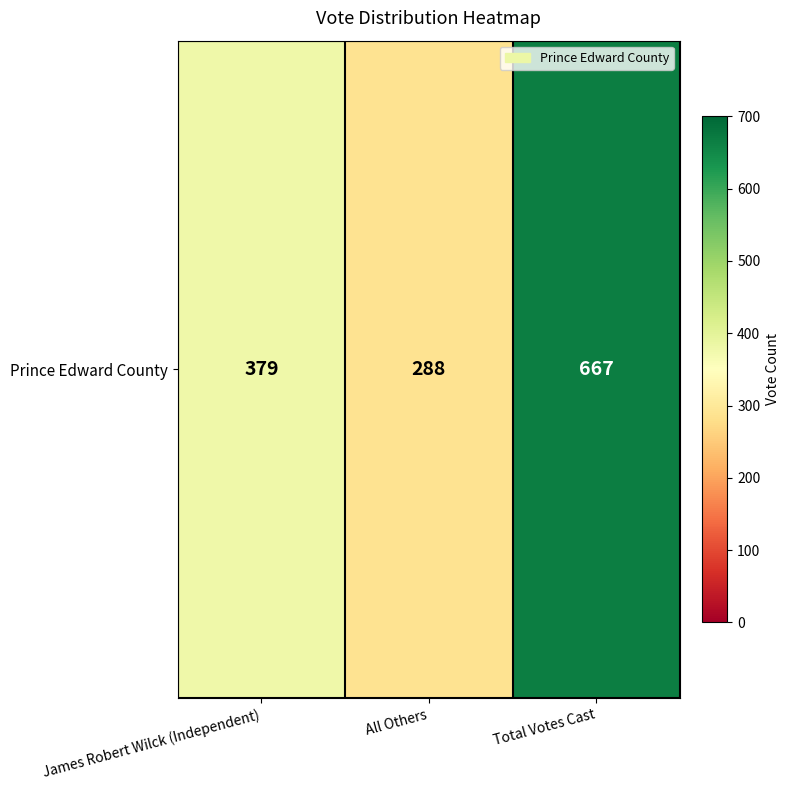

True or false: the data shows 379 at James Robert Wilck (Independent).

True